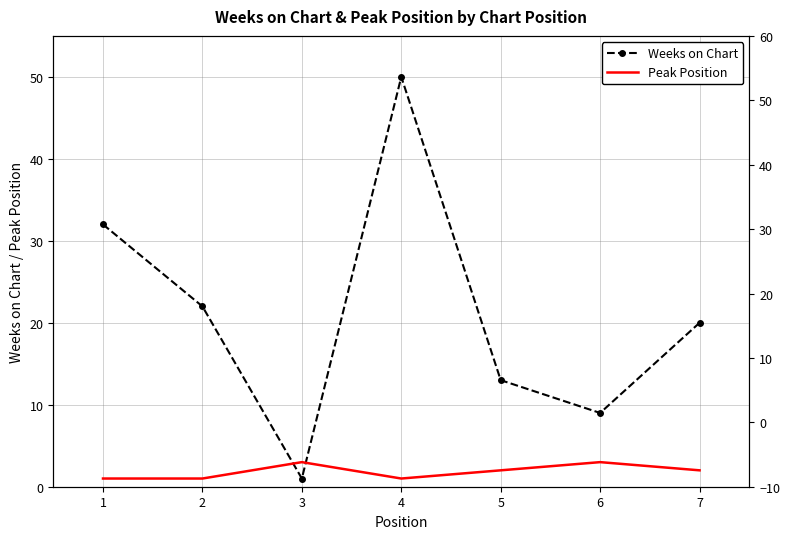

Which series has the widest spread of values?

Weeks on Chart